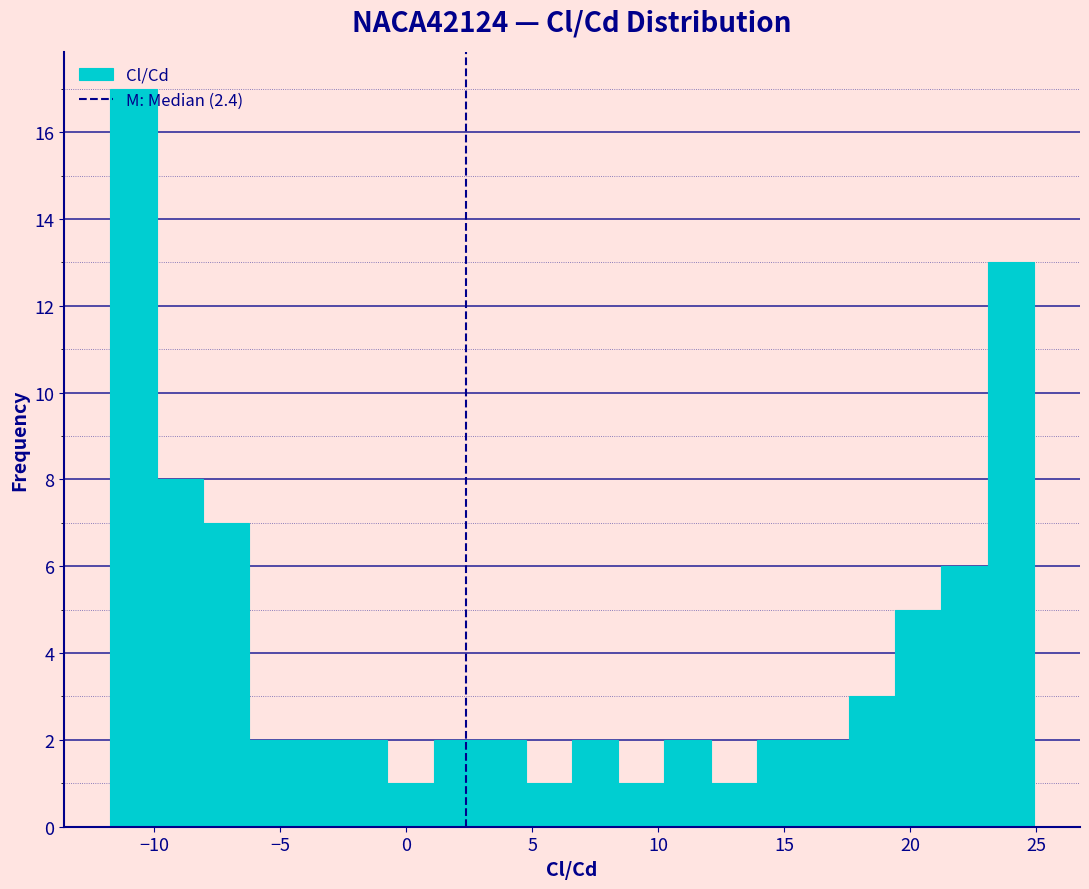

Around what value on the x-axis is the tallest bar? Give the approximate position of its centre, as read against the axis.

-11.0